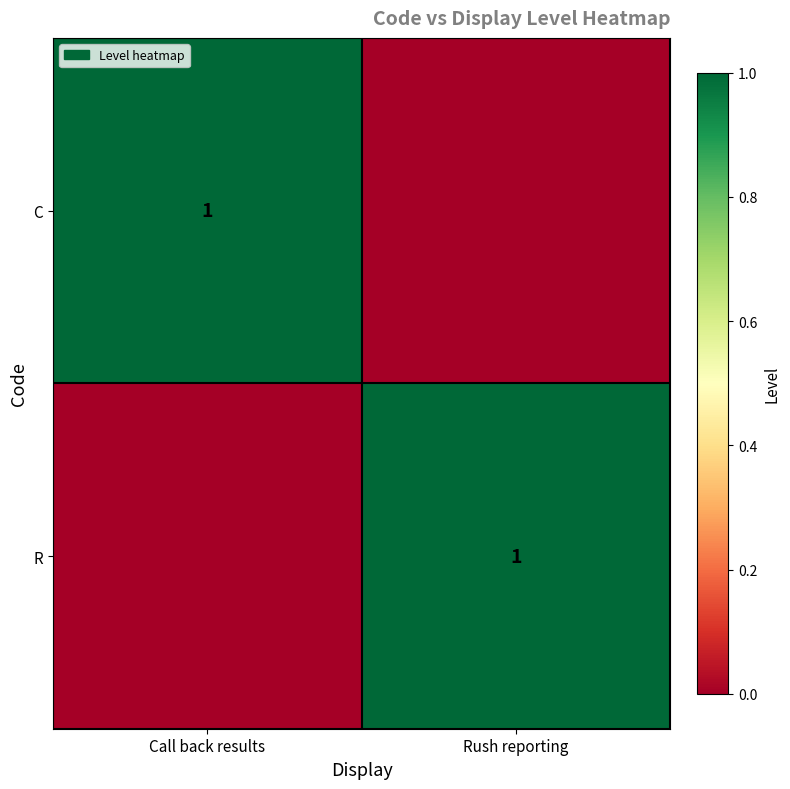

The C series shows 2 at Call back results. True or false?

False